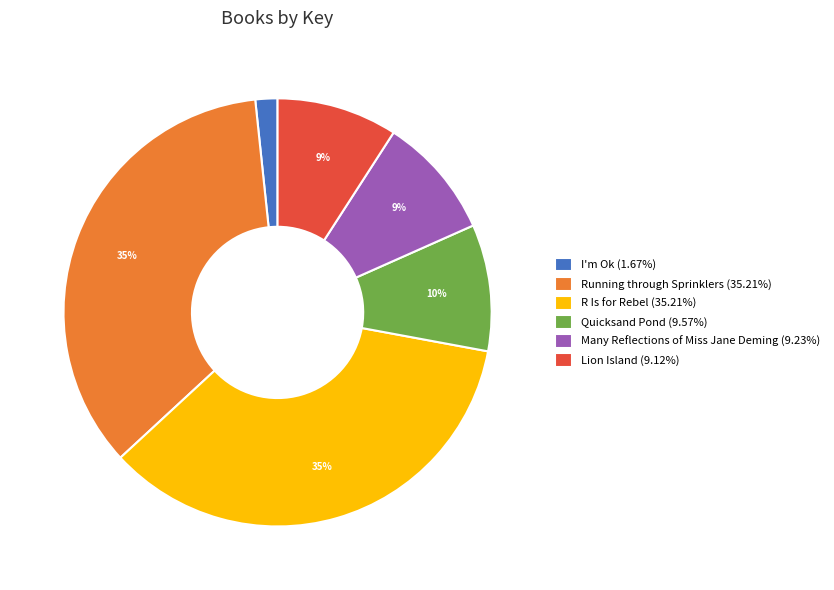

The Lion Island slice represents 1% of the pie. True or false?

False